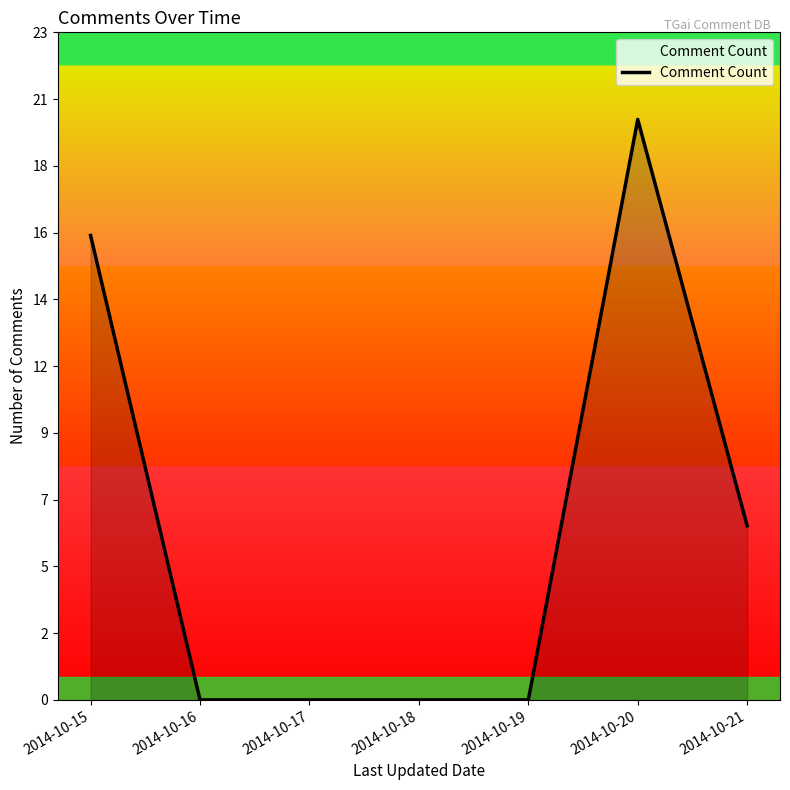

The chart shows a value of 9 at 2014-10-15. True or false?

False